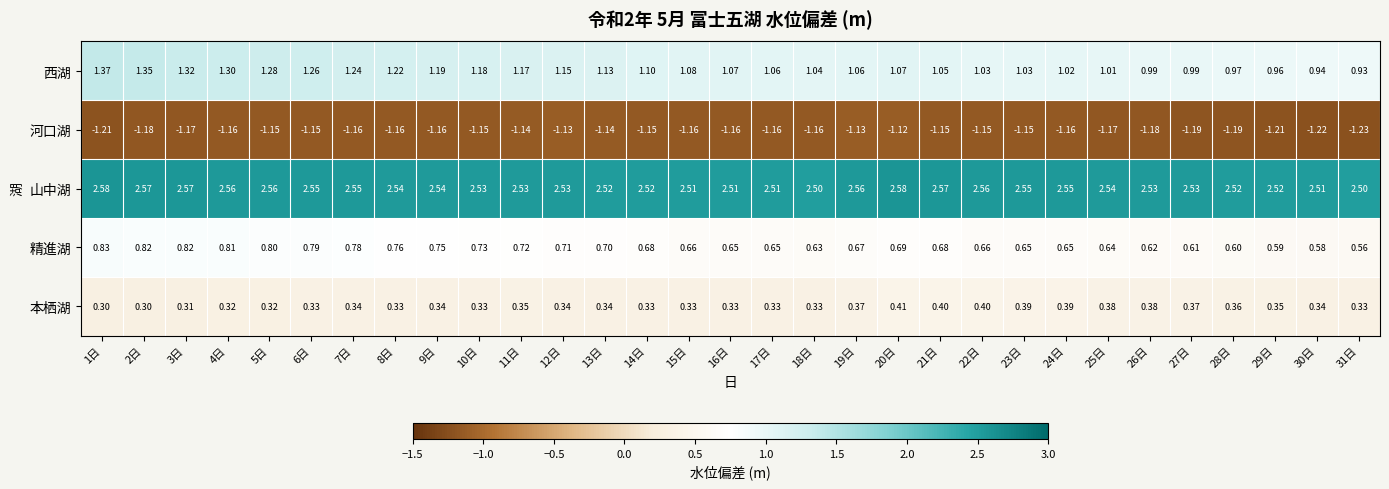

At 13日, list the series in order from smallest to largest.

河口湖, 本栖湖, 精進湖, 西湖, 山中湖